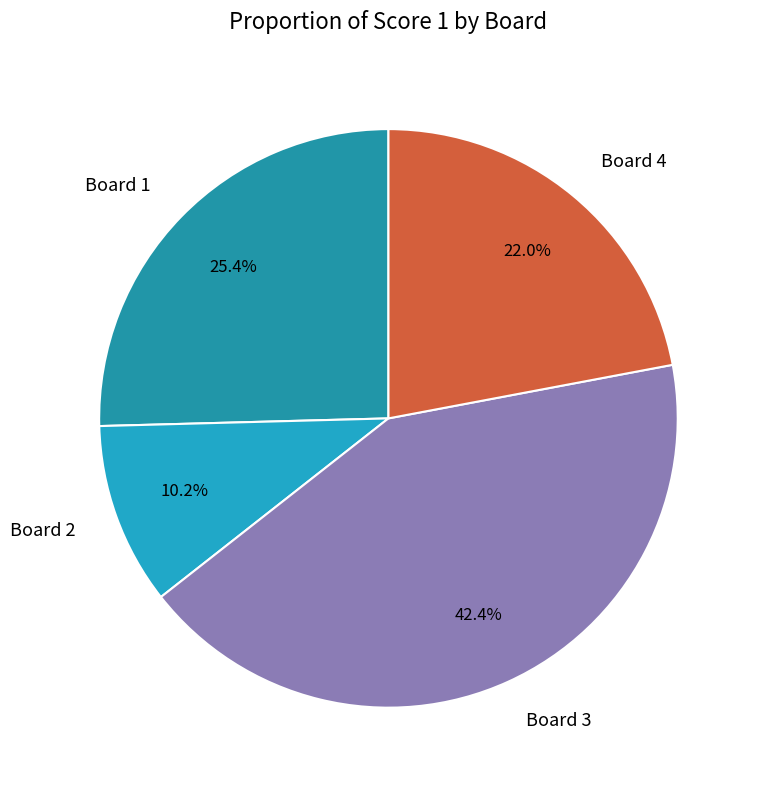

What is the total percentage of Board 3 and Board 1?

67.8%